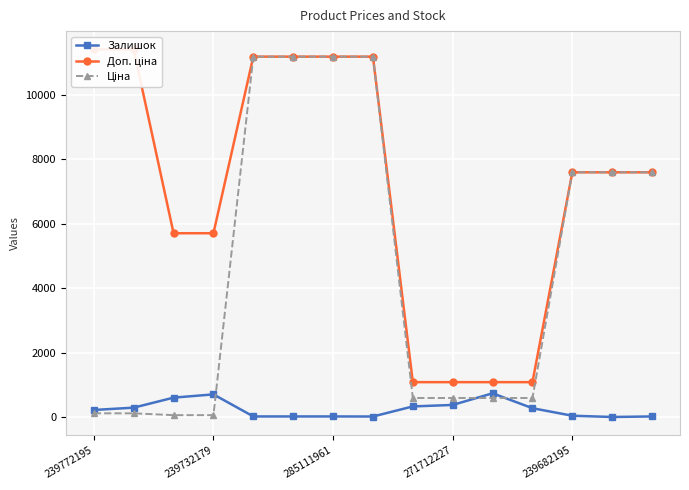

True or false: Залишок has more than 1 points higher than both neighbors.

True